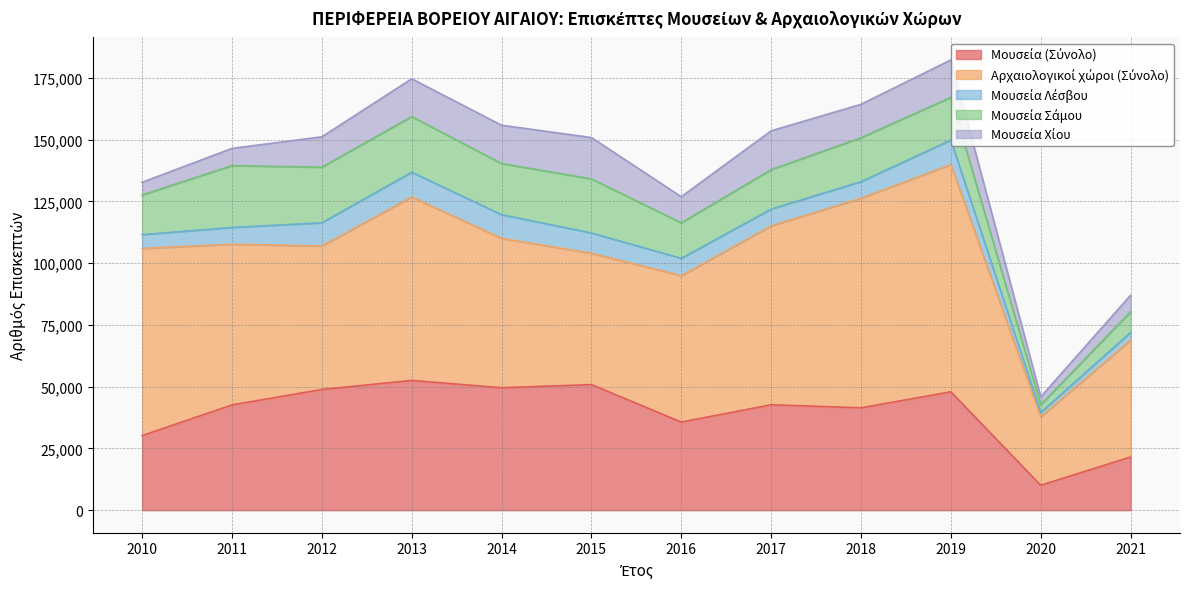

What is the total value across all series at 2011?

146476